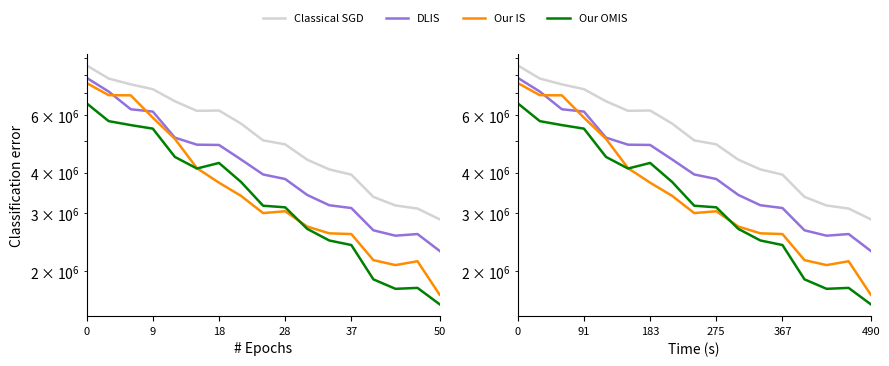

What is the label of the 4th point from the left?

91